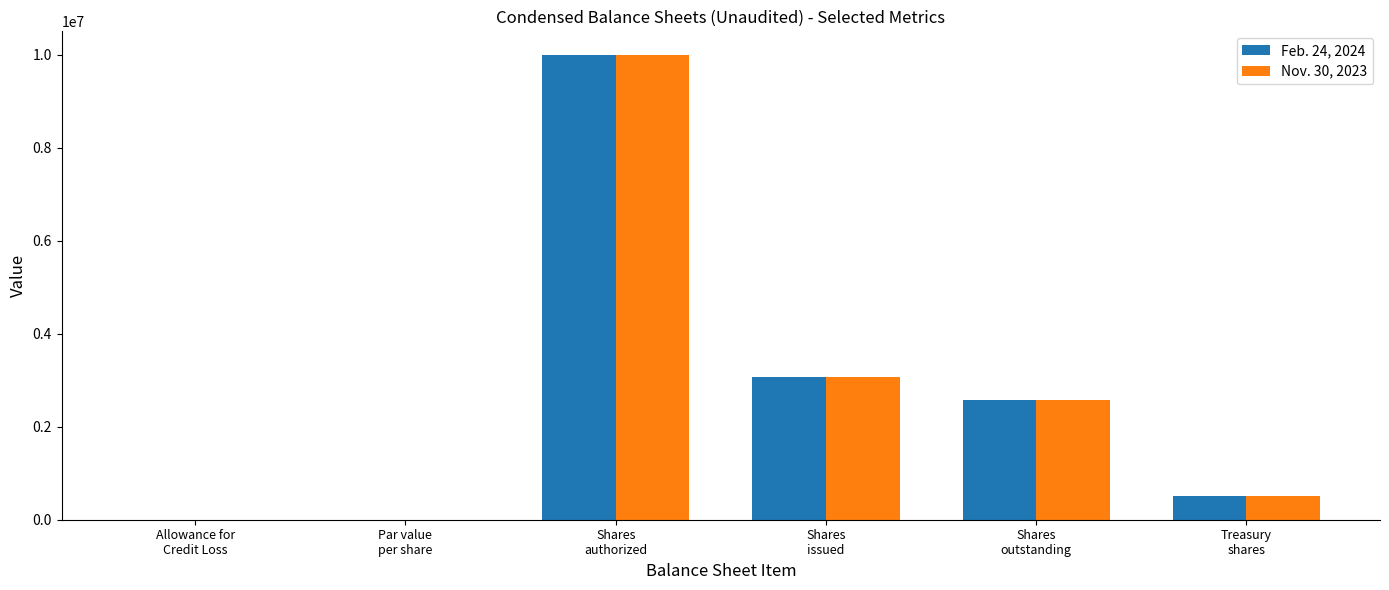

At which label is Feb. 24, 2024 closest to 5000000?

Shares
issued